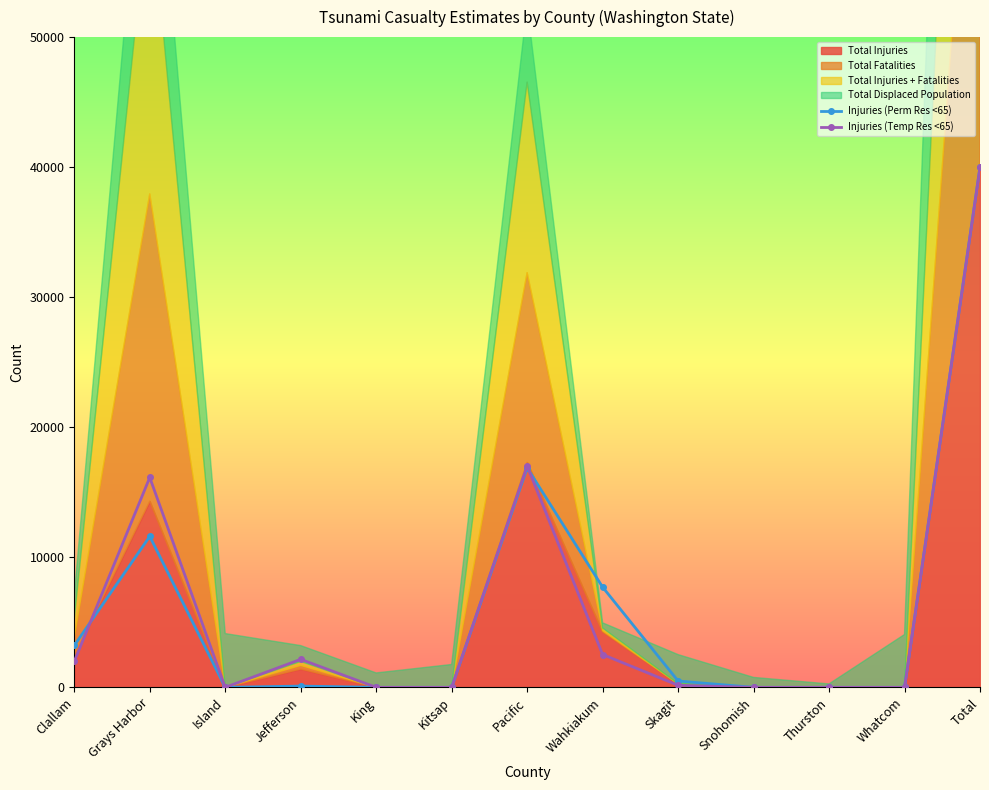

Where is the first local maximum for Injuries (Temp Res <65)?

Grays Harbor